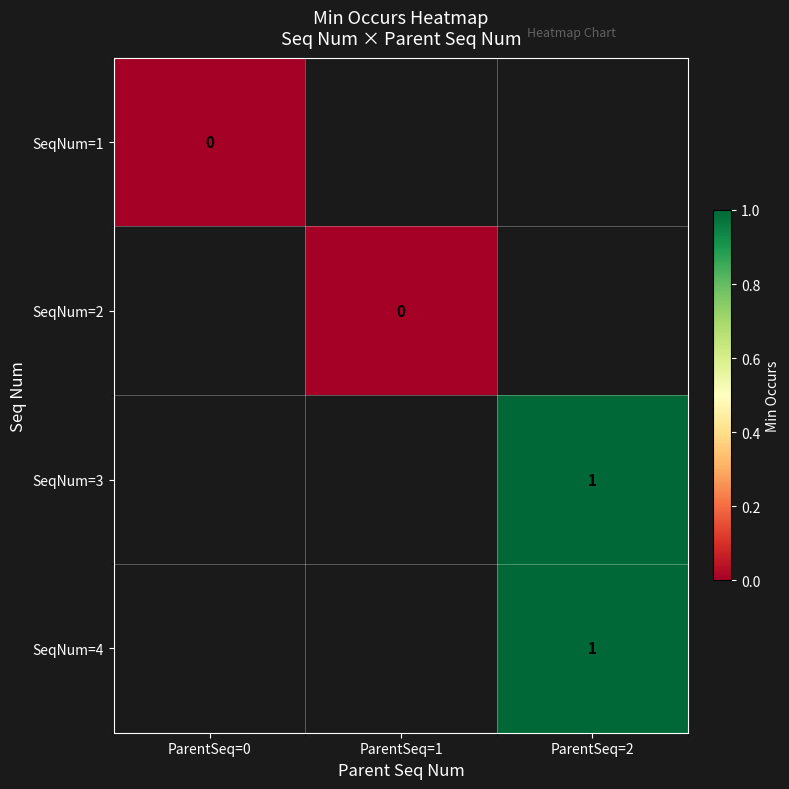

Is the value of SeqNum=2 at ParentSeq=1 greater than the value of SeqNum=4 at ParentSeq=1?

No